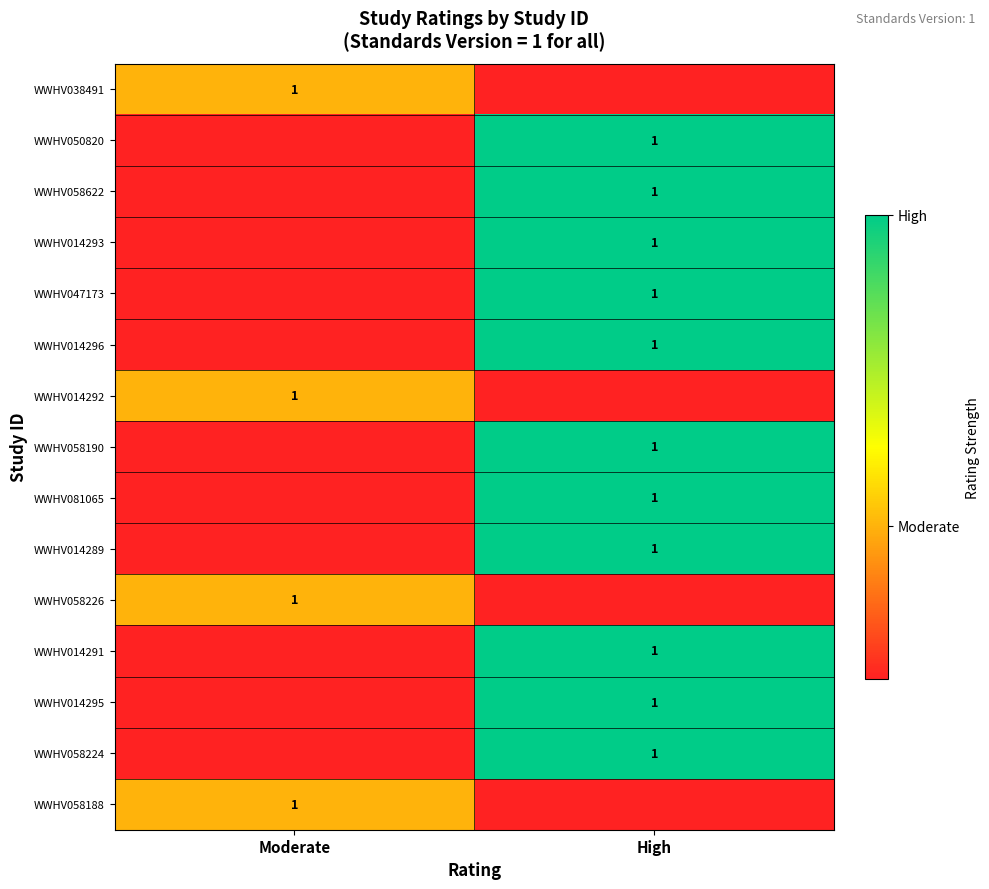

The WWHV014289 series shows 2 at High. True or false?

False